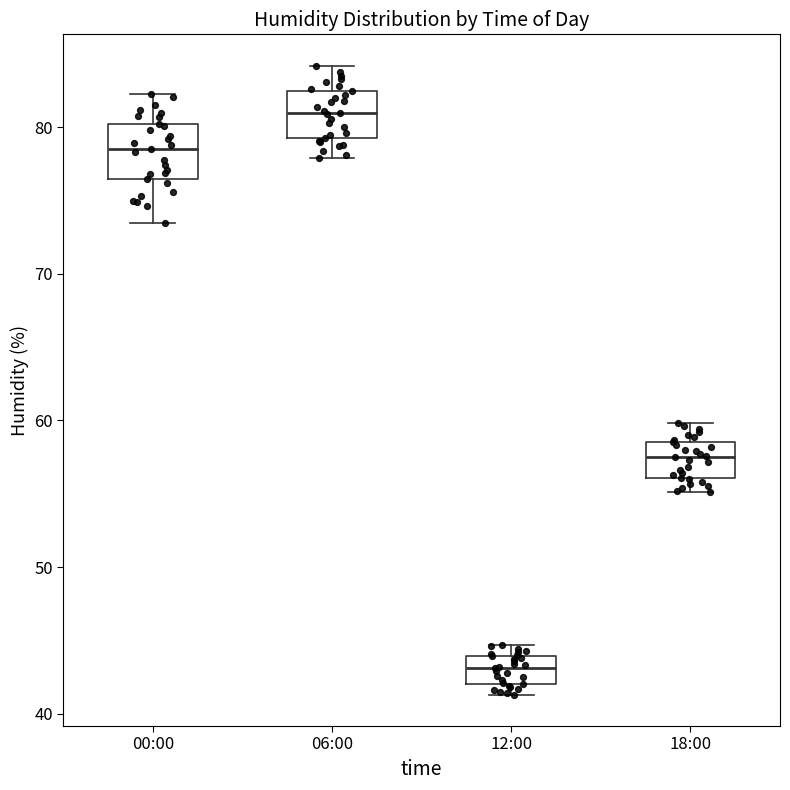

Where is the upper edge of the box for 18:00 on the y-axis? The values are not printed on the chart, so give them approximately, as read against the axis.

59